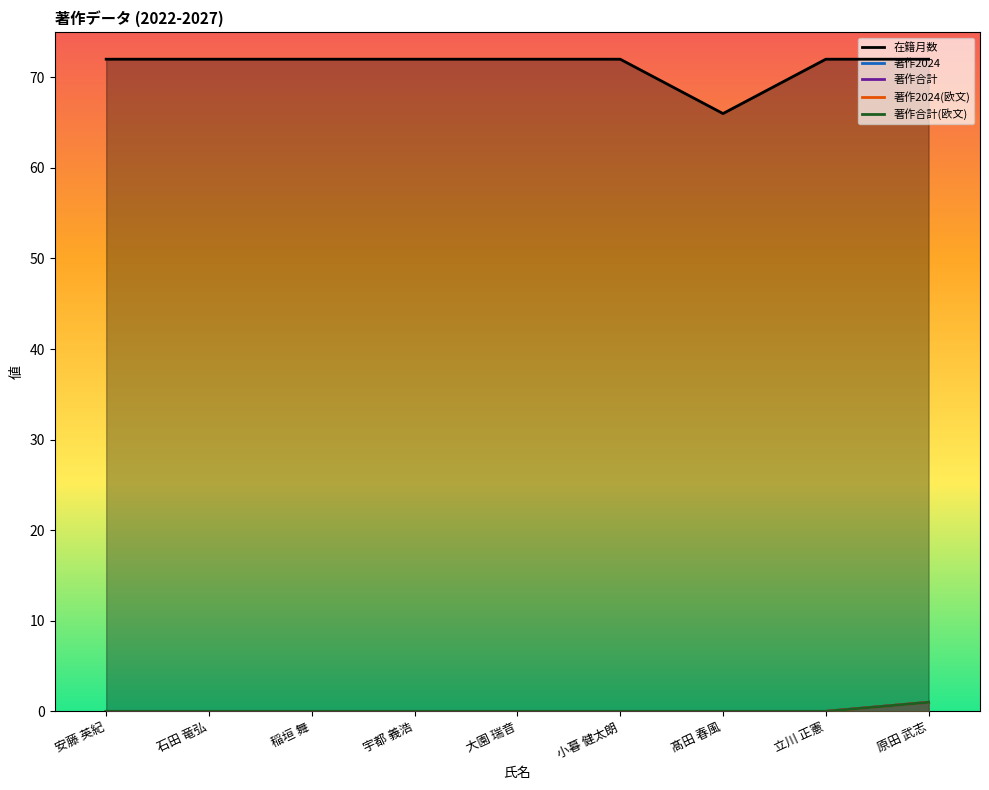

How many lines are shown in the chart?

5